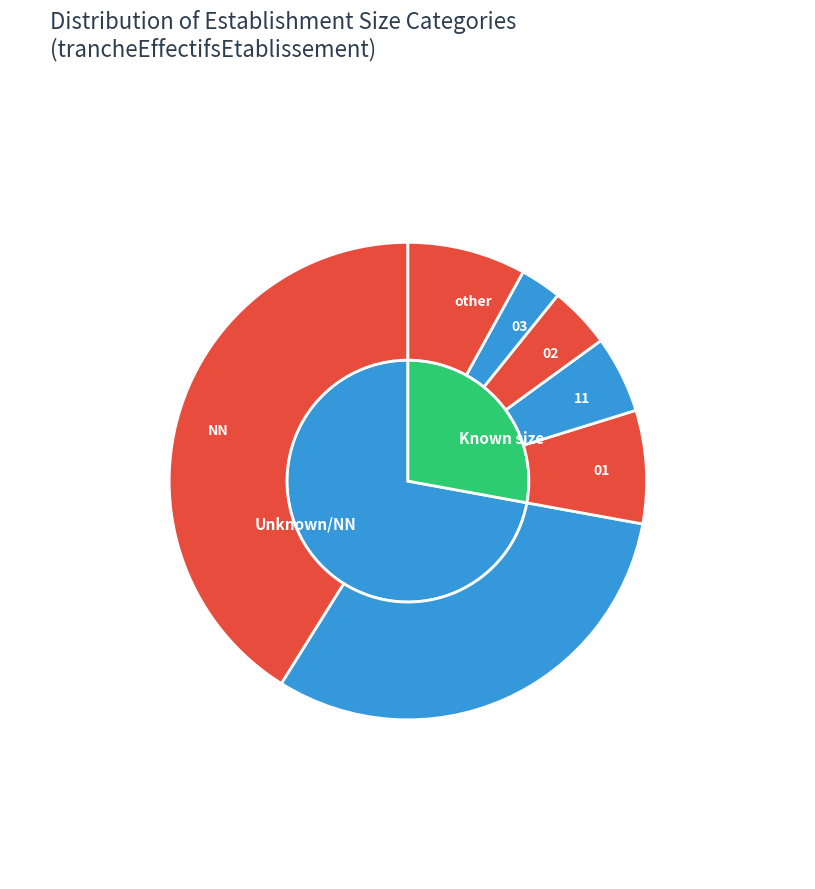

Is the sum of 11 and 12 greater than half?

No